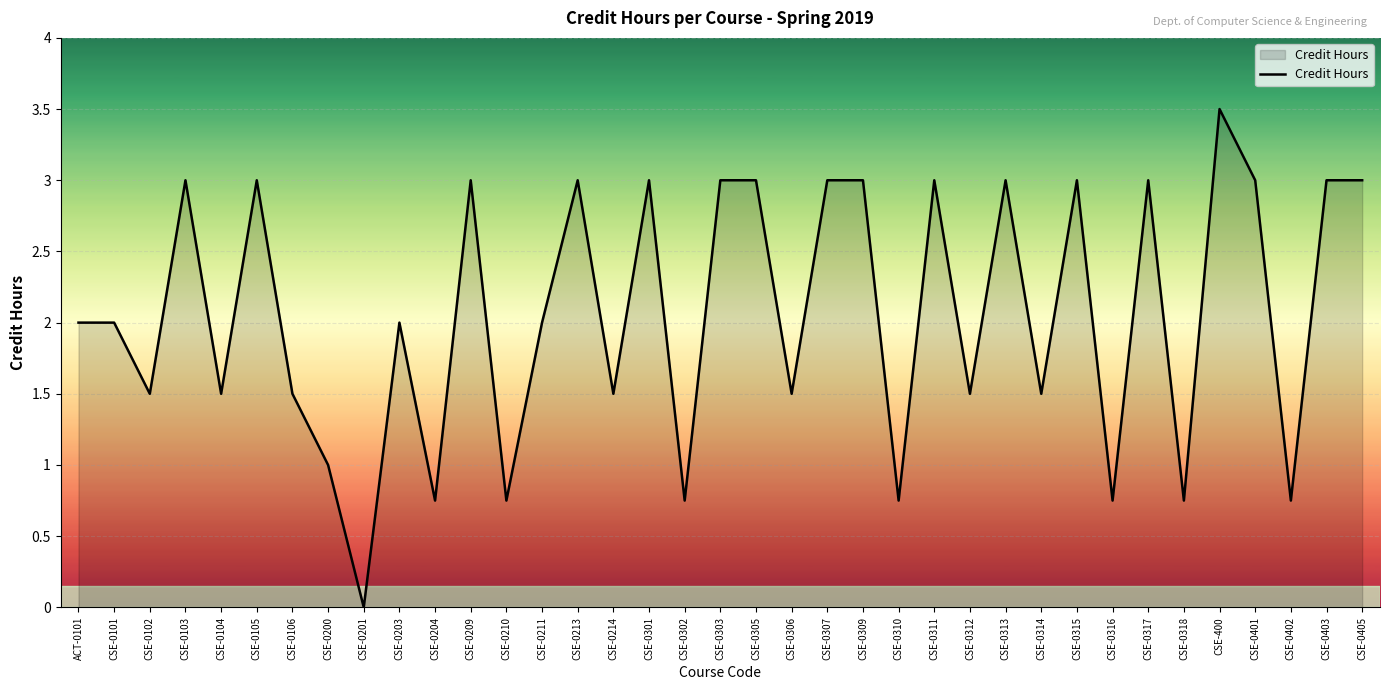

Which category has the highest value across all series?

CSE-400